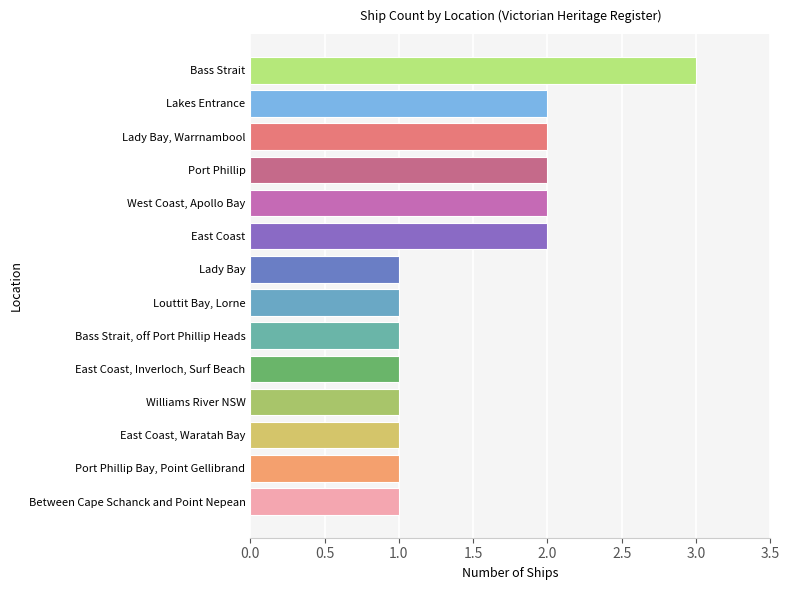

Reading bottom to top, transcribe all the data shown in this chart.

Between Cape Schanck and Point Nepean=1	Port Phillip Bay, Point Gellibrand=1	East Coast, Waratah Bay=1	Williams River NSW=1	East Coast, Inverloch, Surf Beach=1	Bass Strait, off Port Phillip Heads=1	Louttit Bay, Lorne=1	Lady Bay=1	East Coast=2	West Coast, Apollo Bay=2	Port Phillip=2	Lady Bay, Warrnambool=2	Lakes Entrance=2	Bass Strait=3